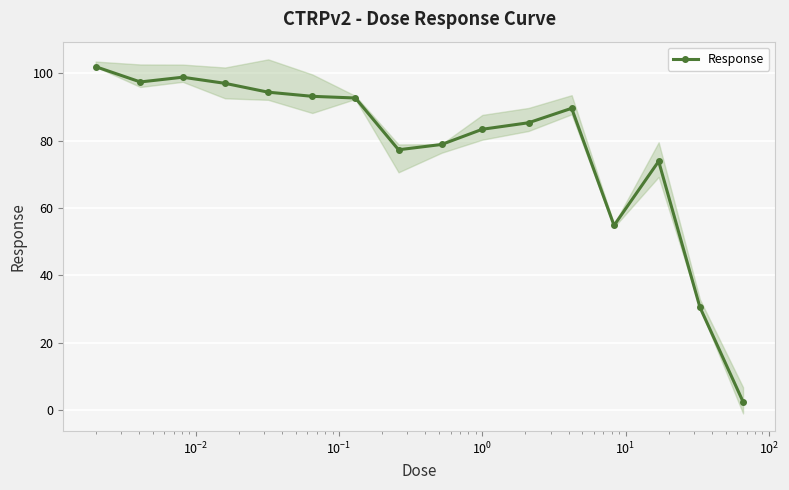

How many interior local valleys (lower than both neighbors) does the data have?

3